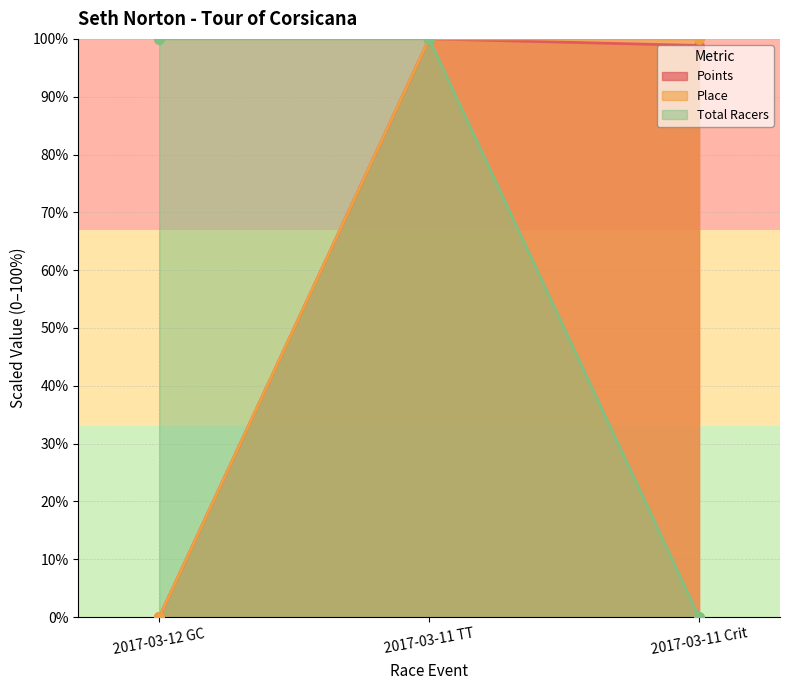

What are all the series names shown in the legend?

Points, Place, Total Racers